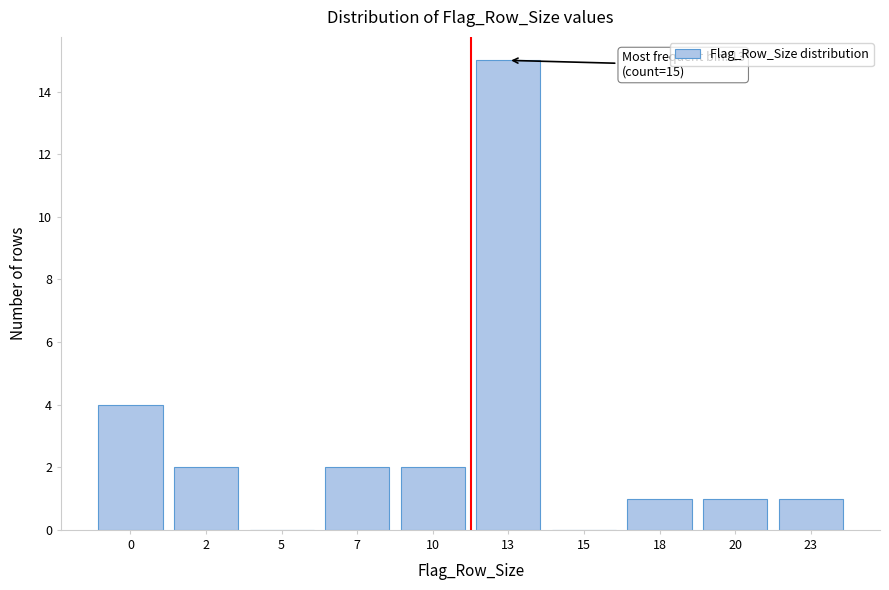

Reading right to left, extract all data points from this chart.

23=1	20=1	18=1	15=0	13=15	10=2	7=2	5=0	2=2	0=4